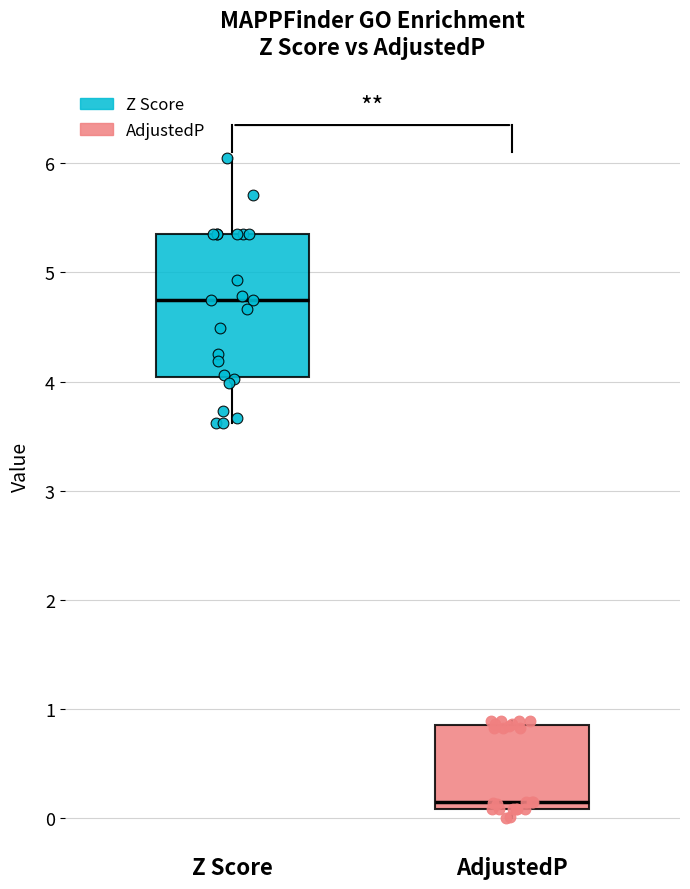

Reading left to right, transcribe this box plot: for each box, give where its median line is, the range the box spans, and where its two whiskers end, as read against the y-axis. The values are not printed on the chart, so give them approximately, as read against the axis.

Z Score: median 4.7, box 4.0 to 5.3, whiskers 3.6 to 6.0
AdjustedP: median 0.1 (just above the box's lower edge), box 0.1 to 0.9, whiskers 0.0 to 0.9 (just above the box's upper edge)